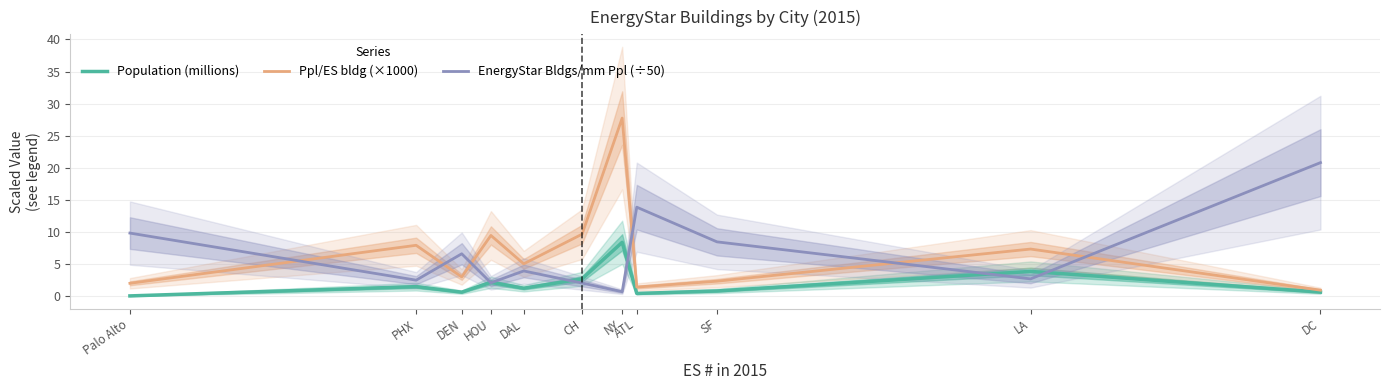

Where is the first local maximum for EnergyStar Bldgs/mm Ppl (÷50)?

DEN